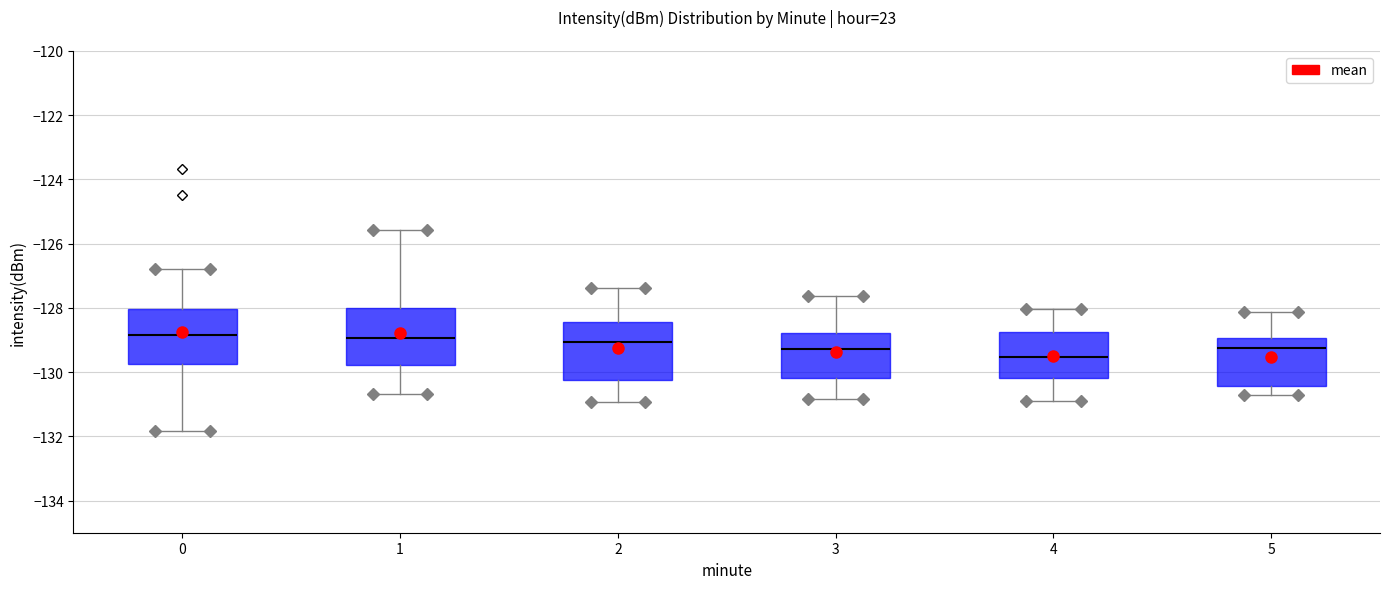

Reading left to right, read every box against the y-axis: the position of its median line, the range the box covers, and the ends of its whiskers. The values are not printed on the chart, so give them approximately, as read against the axis.

0: median -128.8, box -129.8 to -128.0, whiskers -131.8 to -126.8
1: median -129.0, box -129.8 to -128.0, whiskers -130.6 to -125.6
2: median -129.0, box -130.2 to -128.4, whiskers -131.0 to -127.4
3: median -129.2, box -130.2 to -128.8, whiskers -130.8 to -127.6
4: median -129.6, box -130.2 to -128.8, whiskers -131.0 to -128.0
5: median -129.2, box -130.4 to -129.0, whiskers -130.8 to -128.2